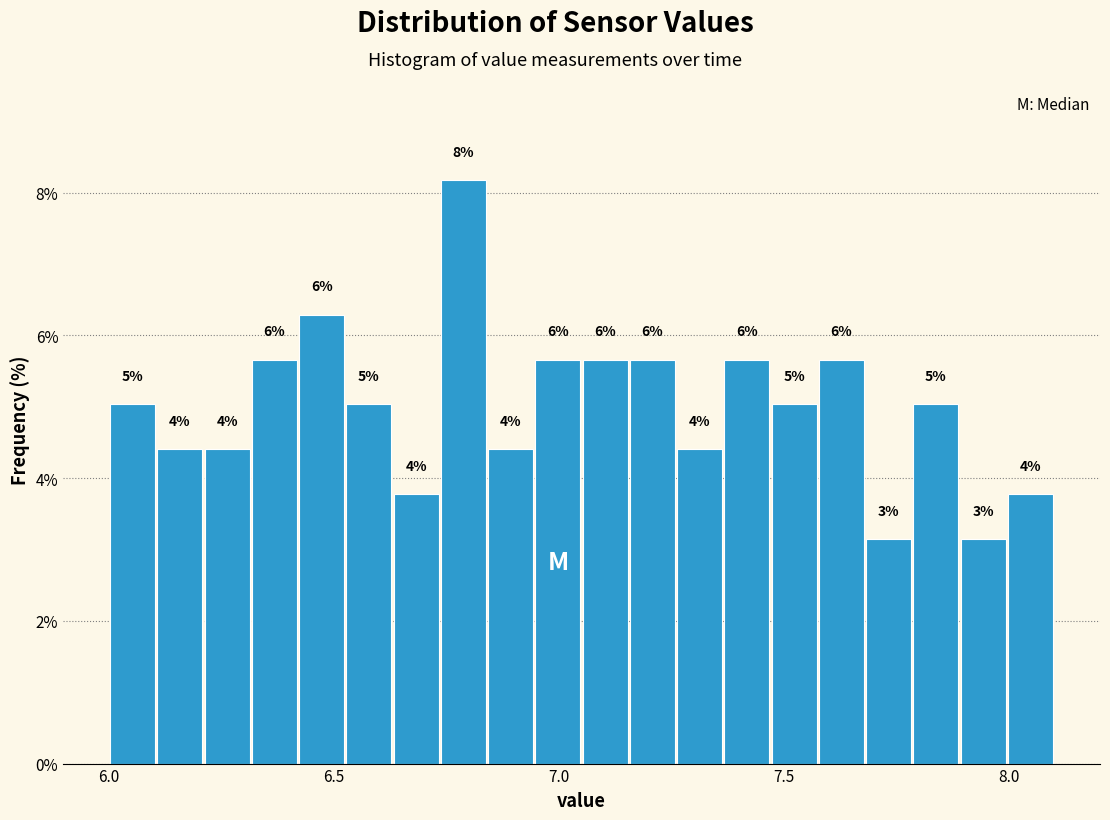

Around what value on the x-axis is the tallest bar? Give the approximate position of its centre, as read against the axis.

6.80